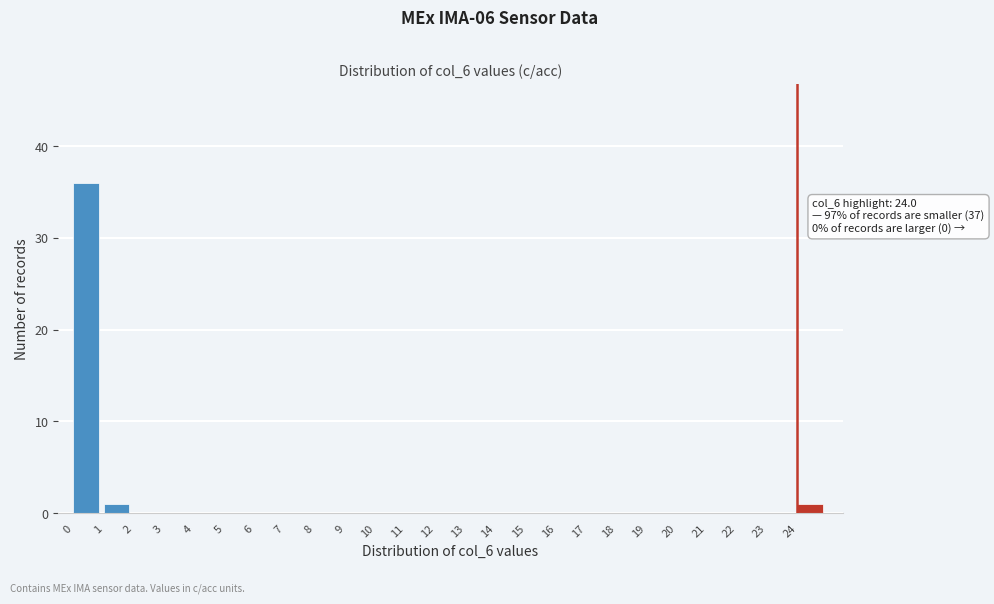

Over which range of the x-axis is the bar tallest?

0 to 1